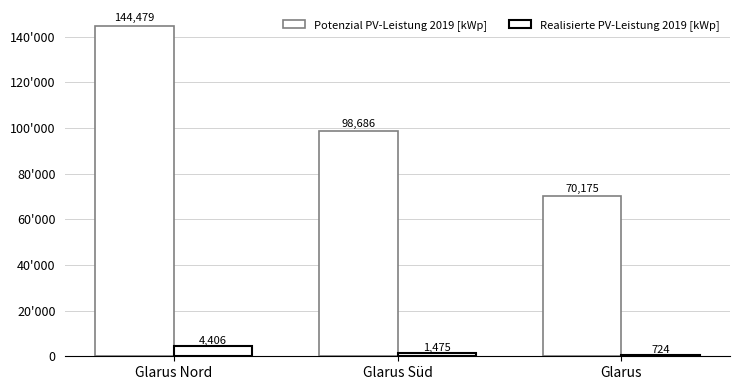

List the series in order of their overall mean, lowest first.

Realisierte PV-Leistung 2019 [kWp], Potenzial PV-Leistung 2019 [kWp]